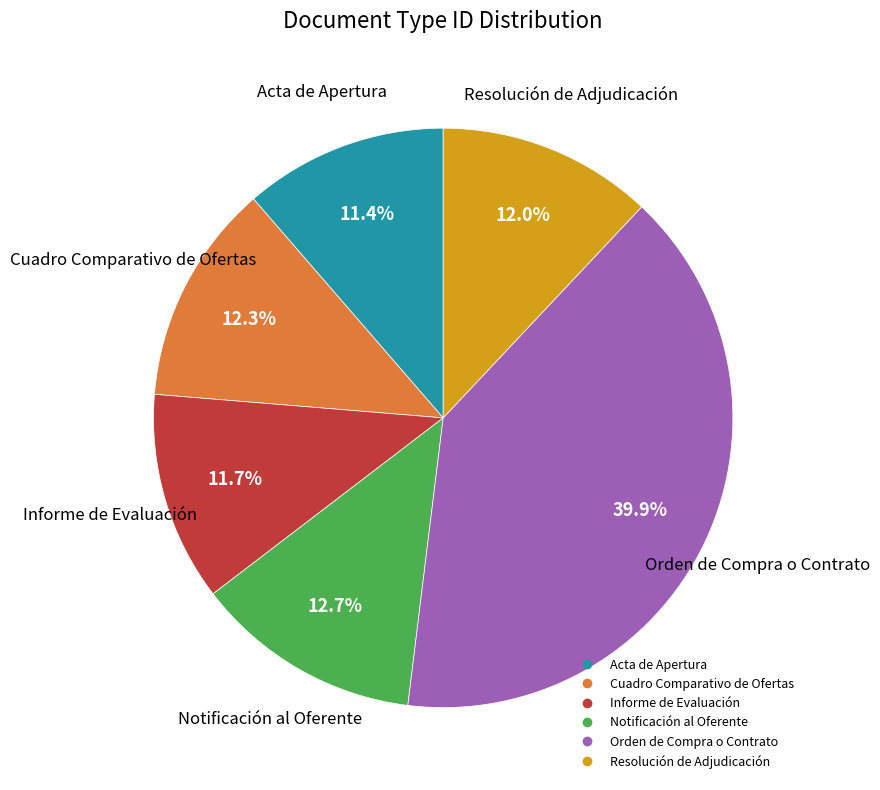

Is it true that Acta de Apertura is 21% of the pie?

False